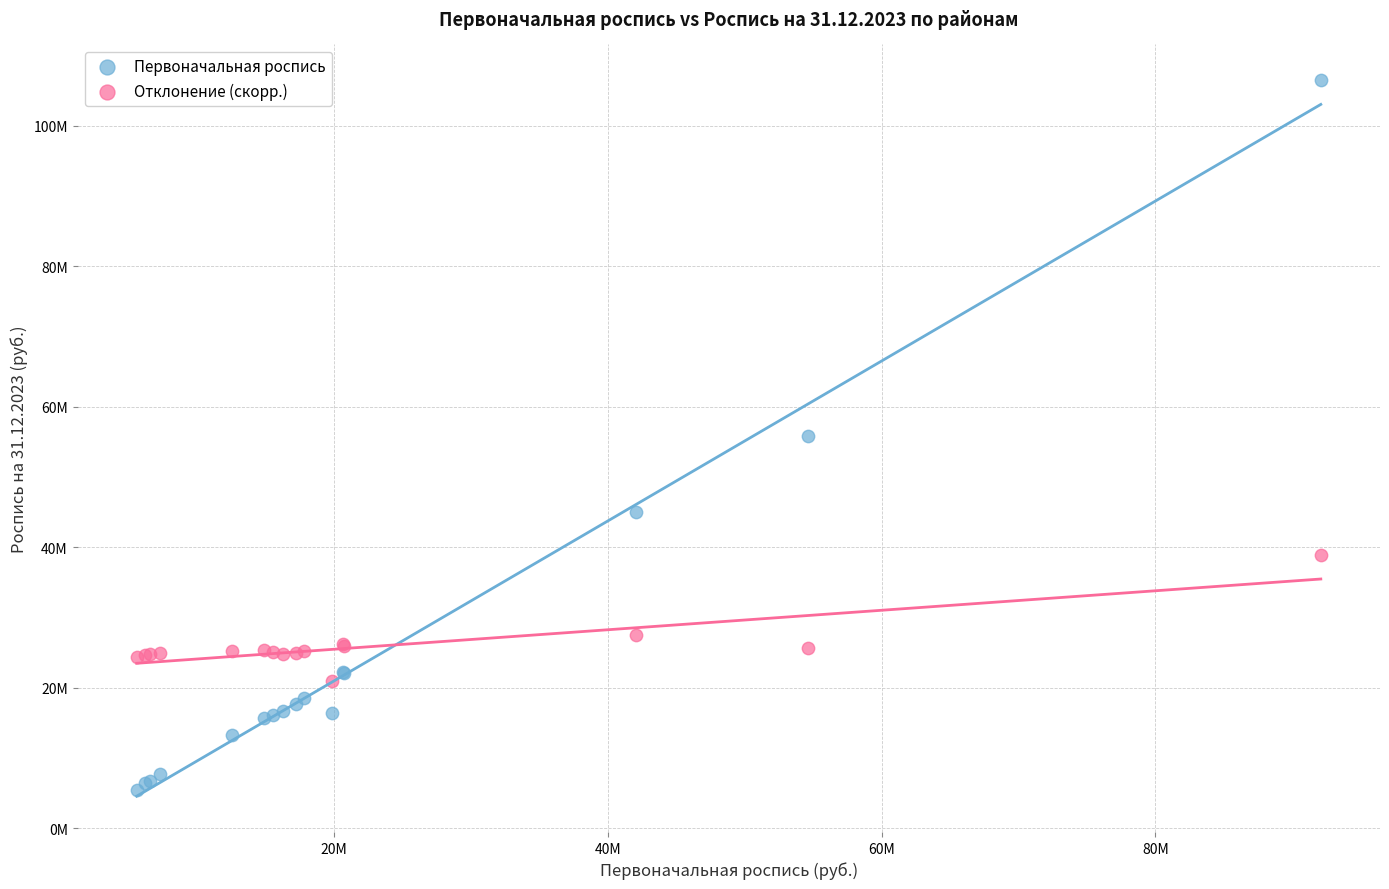

Which series has the widest spread of Y values?

Первоначальная роспись